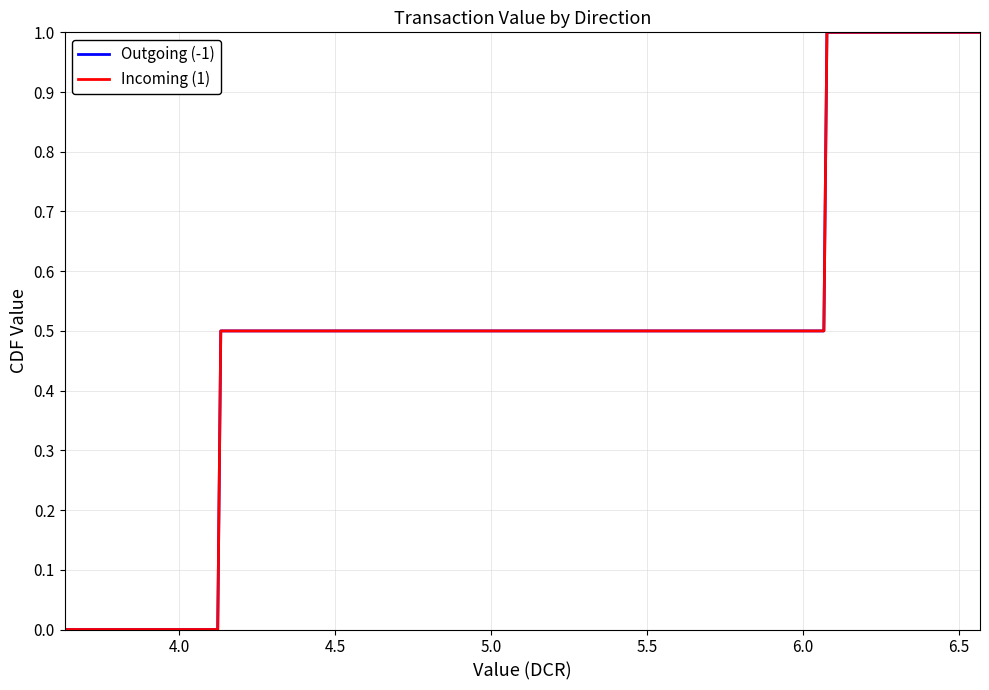

Does the chart display data point markers on the line(s)?

No